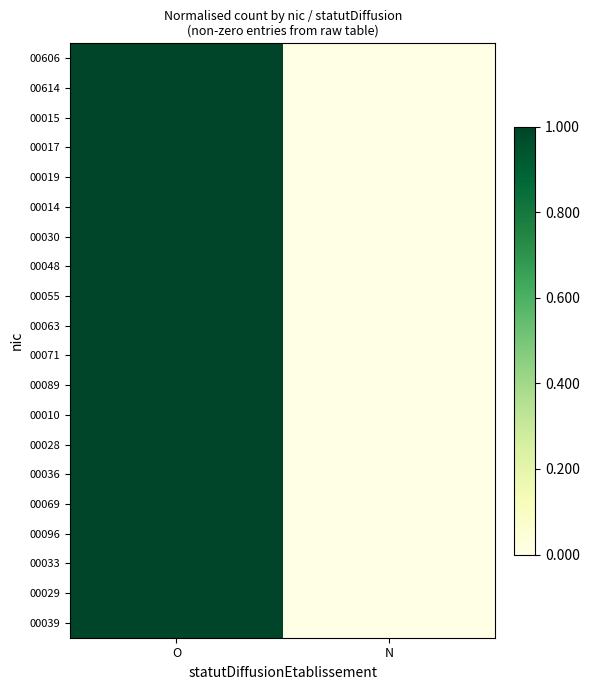

Reading left to right, transcribe all the data shown in this chart.

00606: O=1	N=0
00614: O=1	N=0
00015: O=1	N=0
00017: O=1	N=0
00019: O=1	N=0
00014: O=1	N=0
00030: O=1	N=0
00048: O=1	N=0
00055: O=1	N=0
00063: O=1	N=0
00071: O=1	N=0
00089: O=1	N=0
00010: O=1	N=0
00028: O=1	N=0
00036: O=1	N=0
00069: O=1	N=0
00096: O=1	N=0
00033: O=1	N=0
00029: O=1	N=0
00039: O=1	N=0